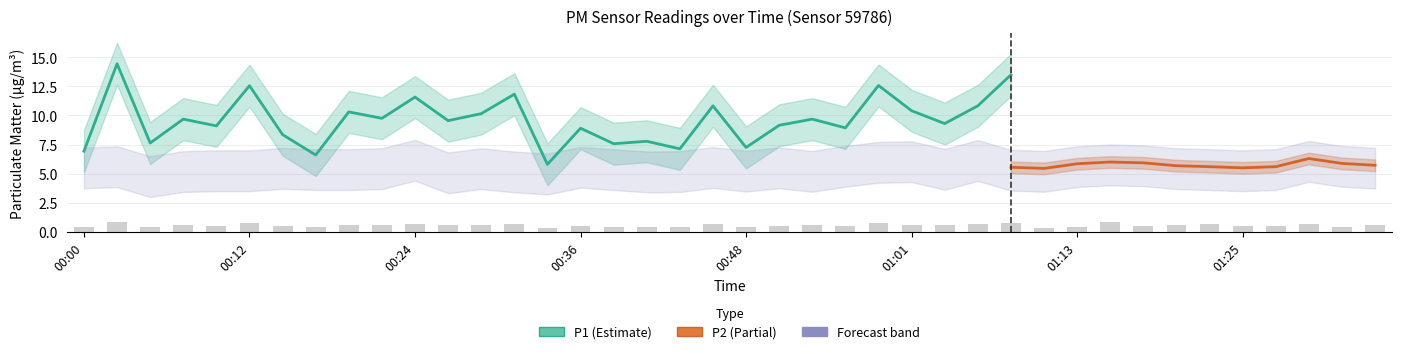

What position from the left is 01:03?

27